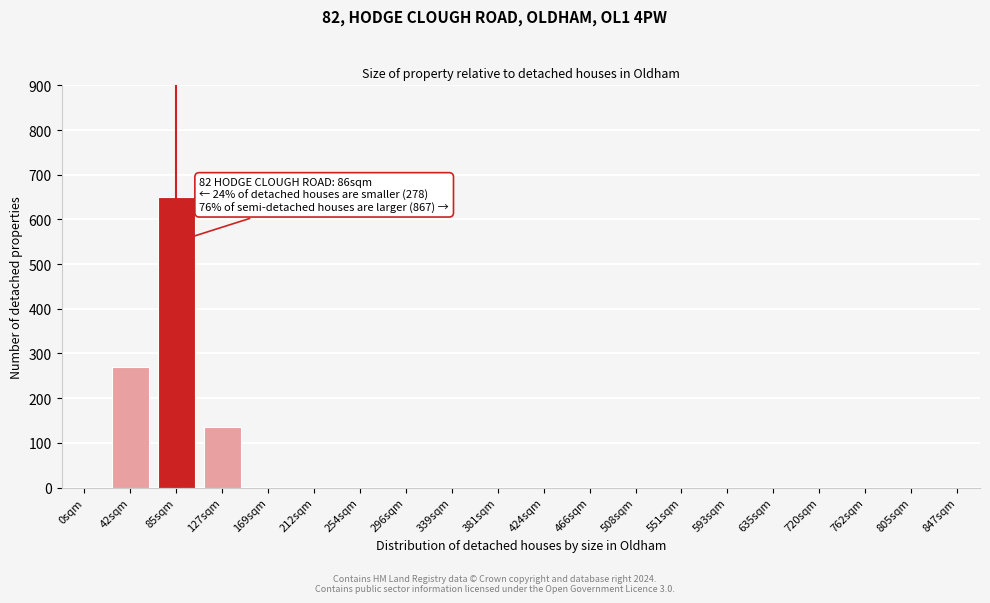

Reading left to right, transcribe all the data shown in this chart.

0sqm=0	42sqm=270	85sqm=650	127sqm=135	169sqm=0	212sqm=0	254sqm=0	296sqm=0	339sqm=0	381sqm=0	424sqm=0	466sqm=0	508sqm=0	551sqm=0	593sqm=0	635sqm=0	720sqm=0	762sqm=0	805sqm=0	847sqm=0